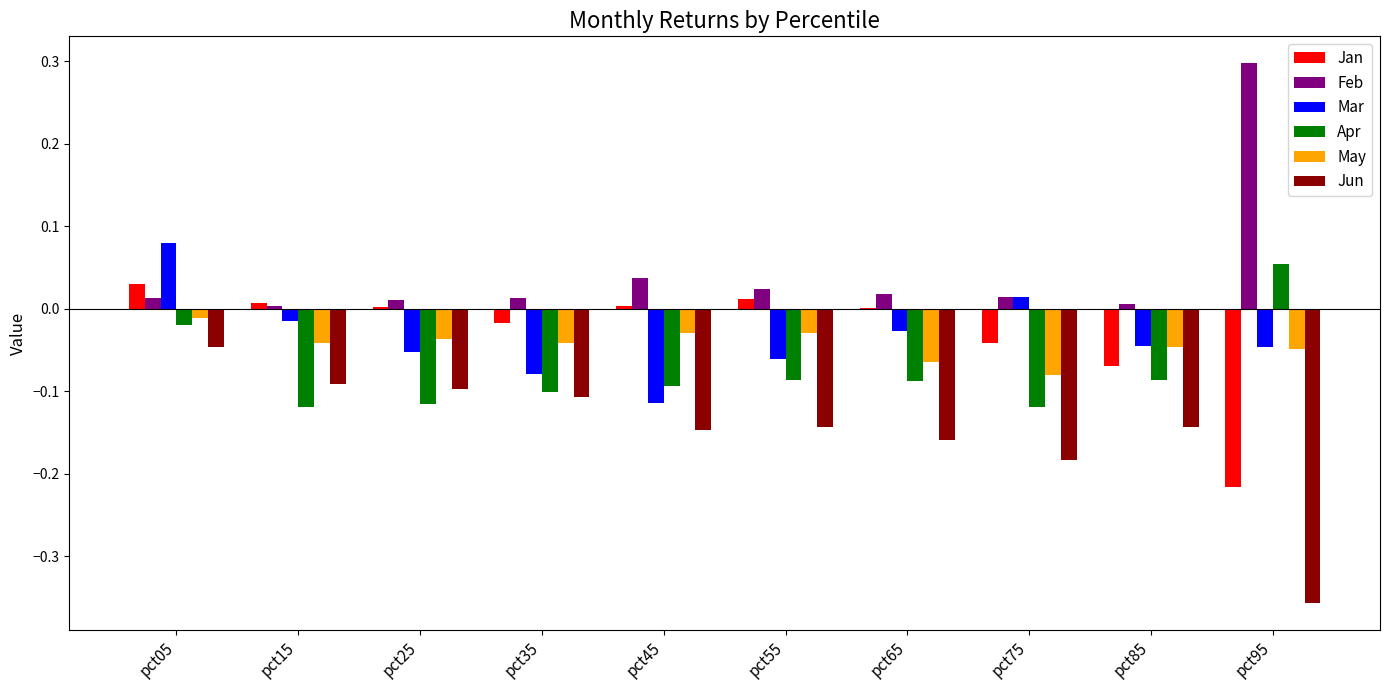

Is it true that Apr equals -0.1 at pct55?

True